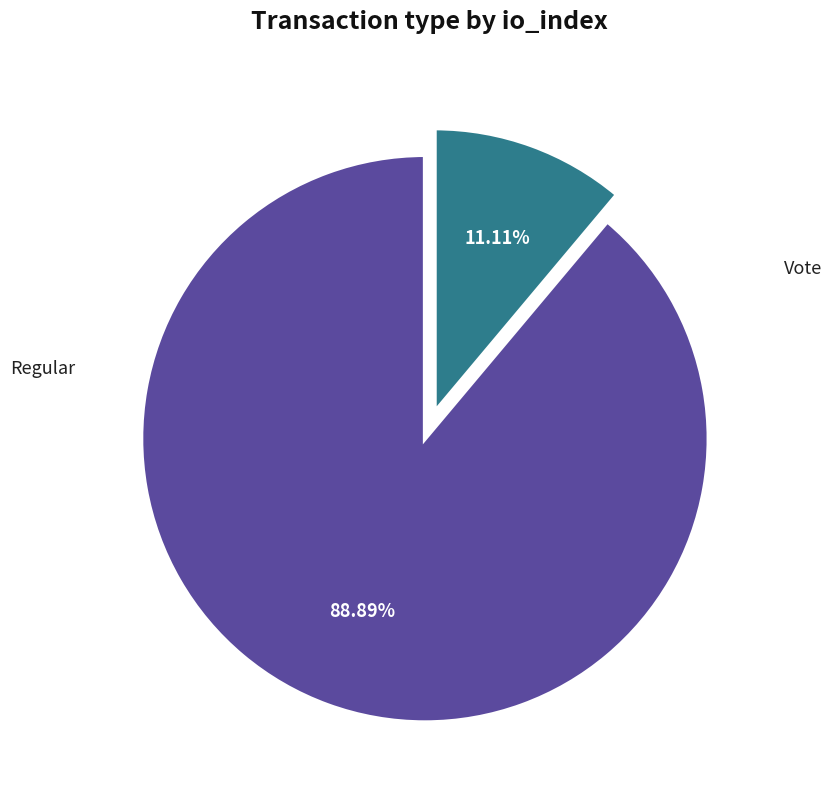

Is there a majority slice in this chart?

Yes